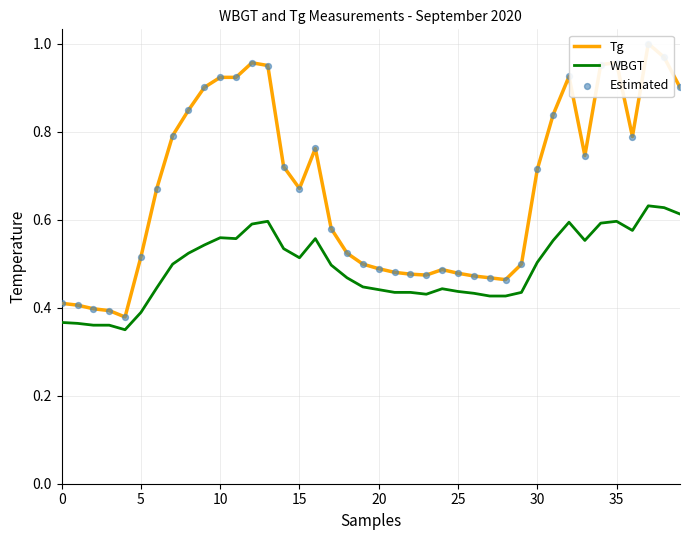

True or false: WBGT has a value of 0.6 at 35.

True